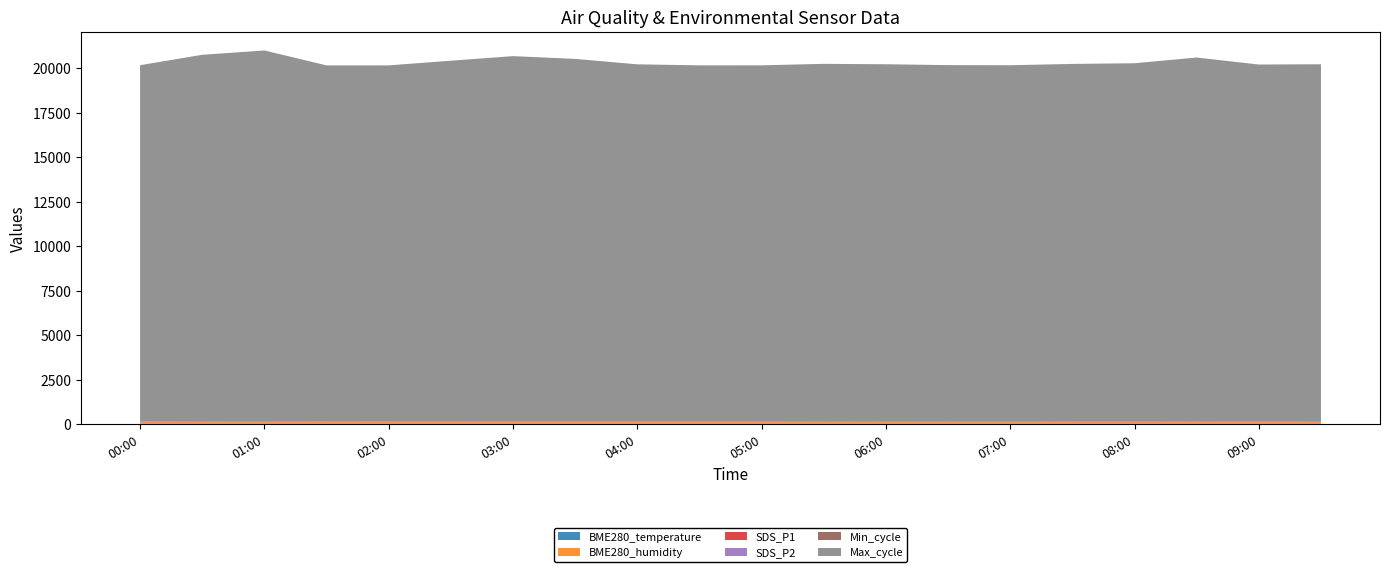

Reading right to left, extract all data points from this chart.

BME280_temperature: 09:30=19.6	09:00=19.5	08:30=19.5	08:00=19.6	07:30=19.7	07:00=19.6	06:30=19.5	06:00=19.5	05:30=19.4	05:00=19.4	04:30=19.4	04:00=19.4	03:30=19.5	03:00=19.5	02:30=19.5	02:00=19.2	01:30=19.4	01:00=19.5	00:30=19.6	00:00=19.8
BME280_humidity: 09:30=73.5	09:00=73.5	08:30=73.2	08:00=72.7	07:30=73.0	07:00=73.2	06:30=73.4	06:00=73.5	05:30=73.1	05:00=73.4	04:30=73.9	04:00=74.0	03:30=73.8	03:00=73.2	02:30=73.7	02:00=73.9	01:30=73.7	01:00=73.2	00:30=73.1	00:00=71.8
SDS_P1: 09:30=24.9	09:00=19.9	08:30=24.3	08:00=20.1	07:30=23.0	07:00=24.3	06:30=23.2	06:00=24.9	05:30=27.4	05:00=21.2	04:30=20.5	04:00=20.5	03:30=21.0	03:00=21.8	02:30=22.9	02:00=19.6	01:30=18.6	01:00=24.3	00:30=23.1	00:00=17.4
SDS_P2: 09:30=19.3	09:00=17.6	08:30=18.5	08:00=17.7	07:30=18.4	07:00=19.8	06:30=20.6	06:00=19.3	05:30=18.6	05:00=18.1	04:30=16.2	04:00=16.8	03:30=16.7	03:00=17.8	02:30=17.2	02:00=16.0	01:30=16.1	01:00=19.8	00:30=19.3	00:00=15.6
Min_cycle: 09:30=23.0	09:00=23.0	08:30=23.0	08:00=23.0	07:30=23.0	07:00=23.0	06:30=23.0	06:00=23.0	05:30=23.0	05:00=23.0	04:30=23.0	04:00=23.0	03:30=23.0	03:00=23.0	02:30=23.0	02:00=23.0	01:30=23.0	01:00=23.0	00:30=23.0	00:00=23.0
Max_cycle: 09:30=20076.0	09:00=20067.0	08:30=20456.0	08:00=20140.0	07:30=20098.0	07:00=20021.0	06:30=20028.0	06:00=20076.0	05:30=20098.0	05:00=20021.0	04:30=20022.0	04:00=20078.0	03:30=20384.0	03:00=20538.0	02:30=20279.0	02:00=20021.0	01:30=20021.0	01:00=20852.0	00:30=20610.0	00:00=20036.0